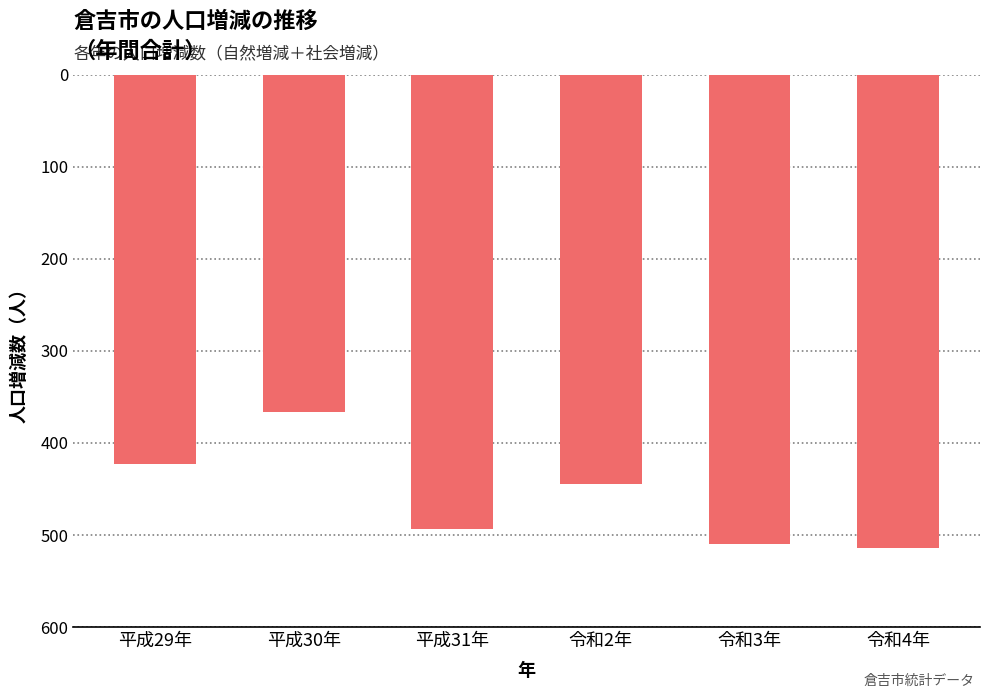

What position from the left is 平成29年?

1